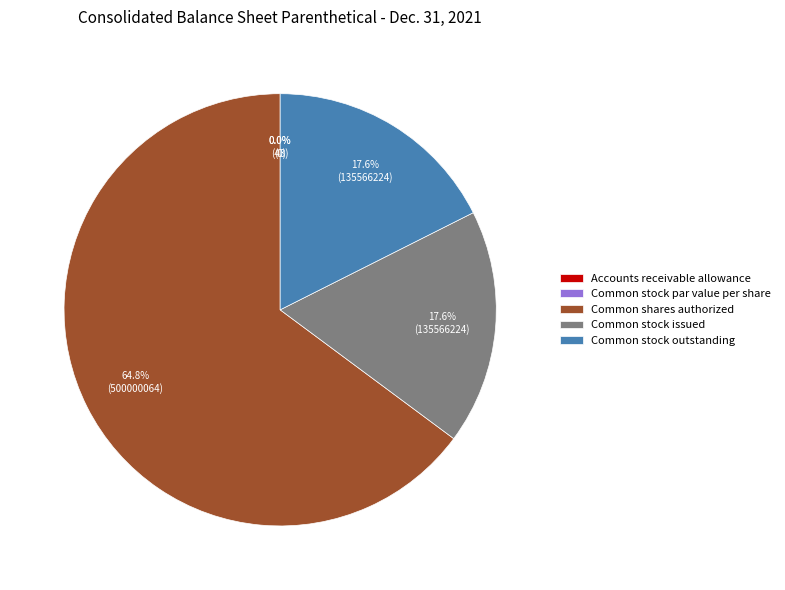

To the nearest percent, what is the difference between the largest and smallest slice percentages?

65%